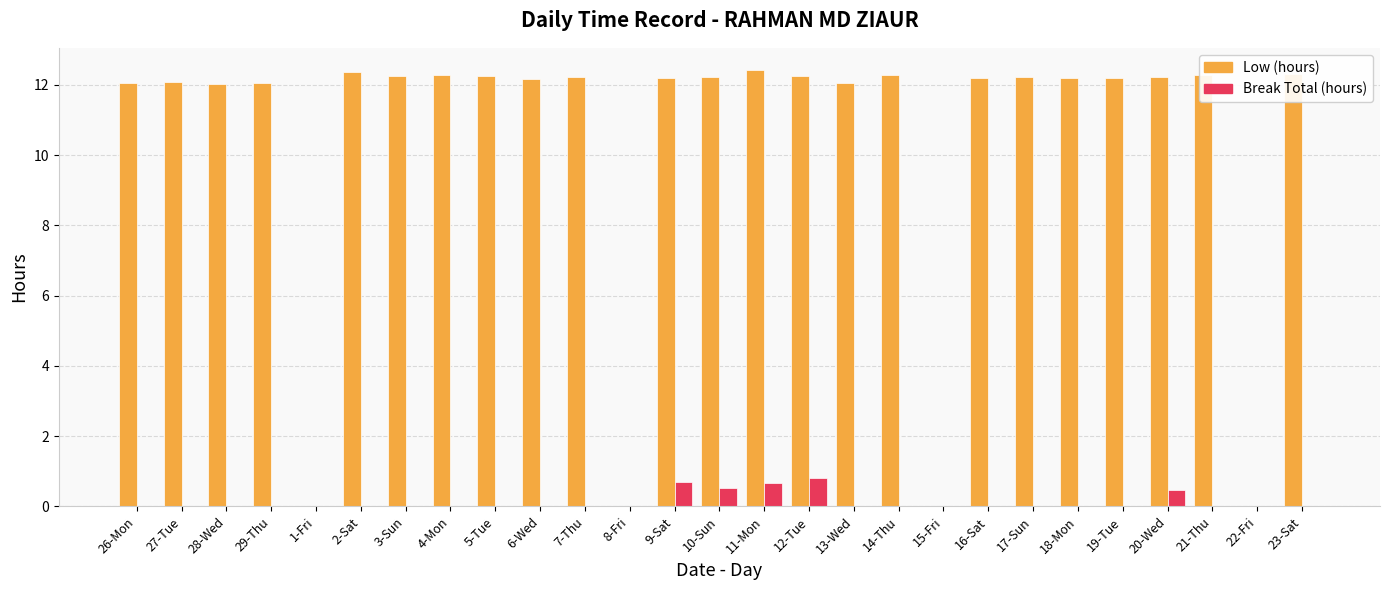

Is the value of Break Total (hours) at 23-Sat greater than the value of Low (hours) at 2-Sat?

No